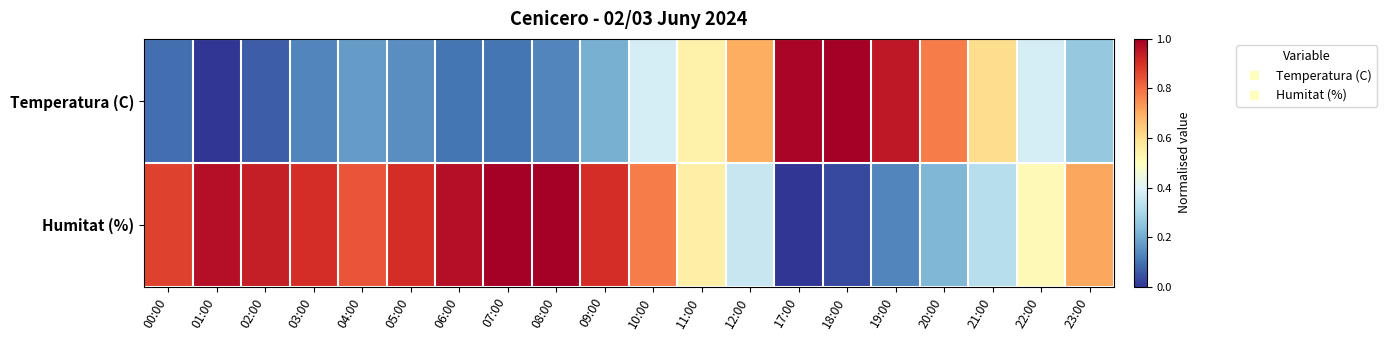

What is the greatest value displayed?

1.0